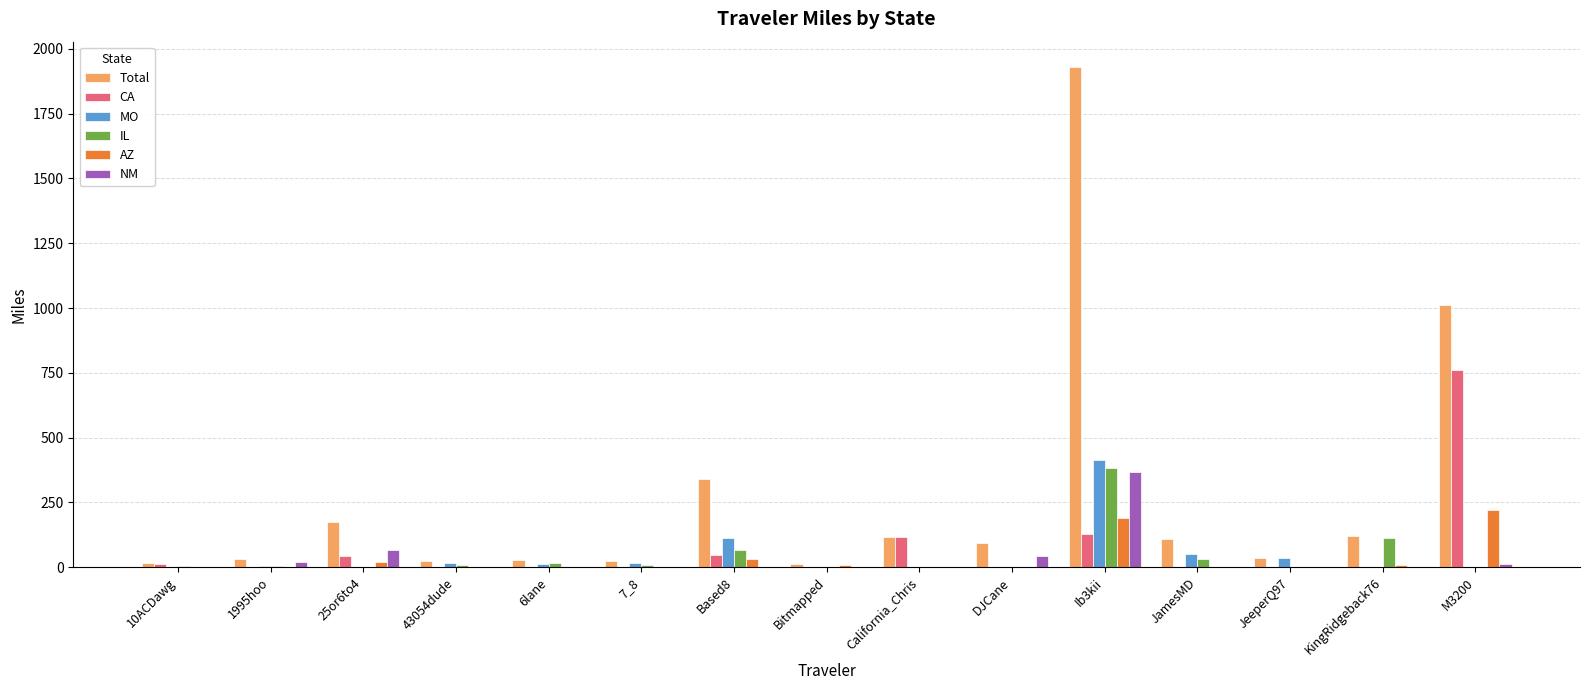

Which category has the highest value across all series?

Ib3kii